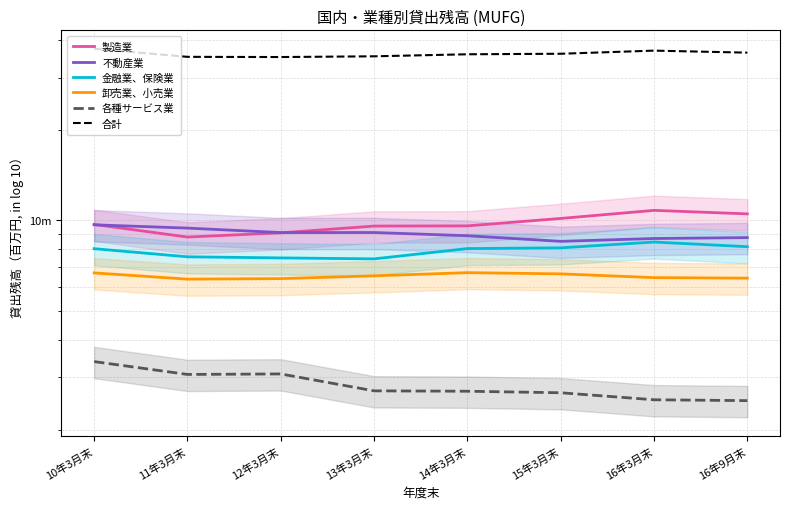

Reading right to left, transcribe all the data shown in this chart.

製造業: 16年9月末=10519959	16年3月末=10807764	15年3月末=10156808	14年3月末=9592111	13年3月末=9578048	12年3月末=9091745	11年3月末=8801232	10年3月末=9699620
不動産業: 16年9月末=8764600	16年3月末=8703612	15年3月末=8516530	14年3月末=8891880	13年3月末=9114051	12年3月末=9110723	11年3月末=9429930	10年3月末=9670604
金融業、保険業: 16年9月末=8171947	16年3月末=8471417	15年3月末=8100925	14年3月末=8054078	13年3月末=7441670	12年3月末=7496515	11年3月末=7560941	10年3月末=8048708
卸売業、小売業: 16年9月末=6414783	16年3月末=6442059	15年3月末=6630773	14年3月末=6692420	13年3月末=6531114	12年3月末=6392494	11年3月末=6366197	10年3月末=6680710
各種サービス業: 16年9月末=2499937	16年3月末=2516762	15年3月末=2656315	14年3月末=2687703	13年3月末=2695511	12年3月末=3070257	11年3月末=3058316	10年3月末=3376239
合計: 16年9月末=36371226	16年3月末=36941614	15年3月末=36061351	14年3月末=35918192	13年3月末=35360394	12年3月末=35161734	11年3月末=35216616	10年3月末=37475881